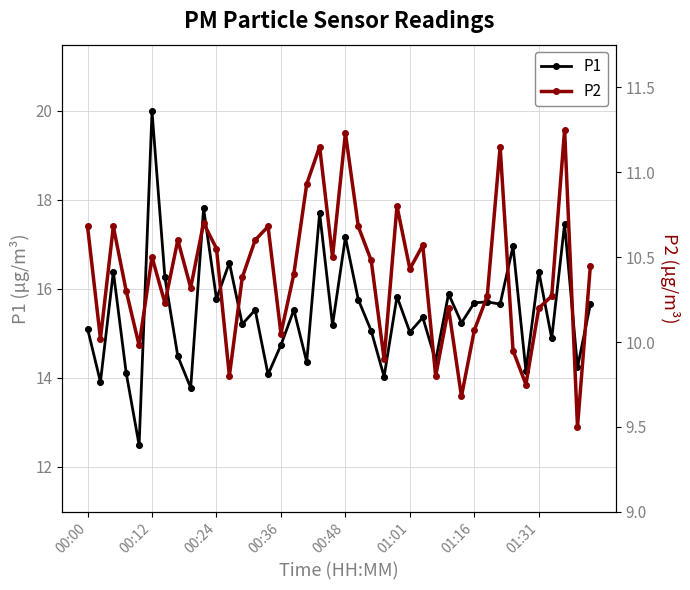

Which series has the largest Y range (max minus min)?

P1